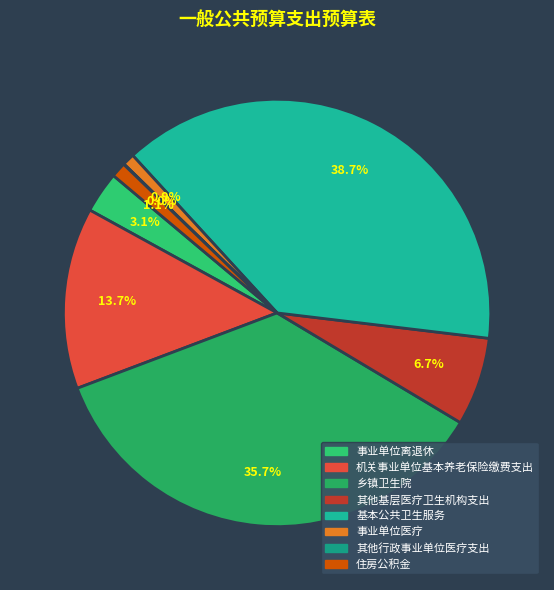

How many segments does this pie chart have?

8